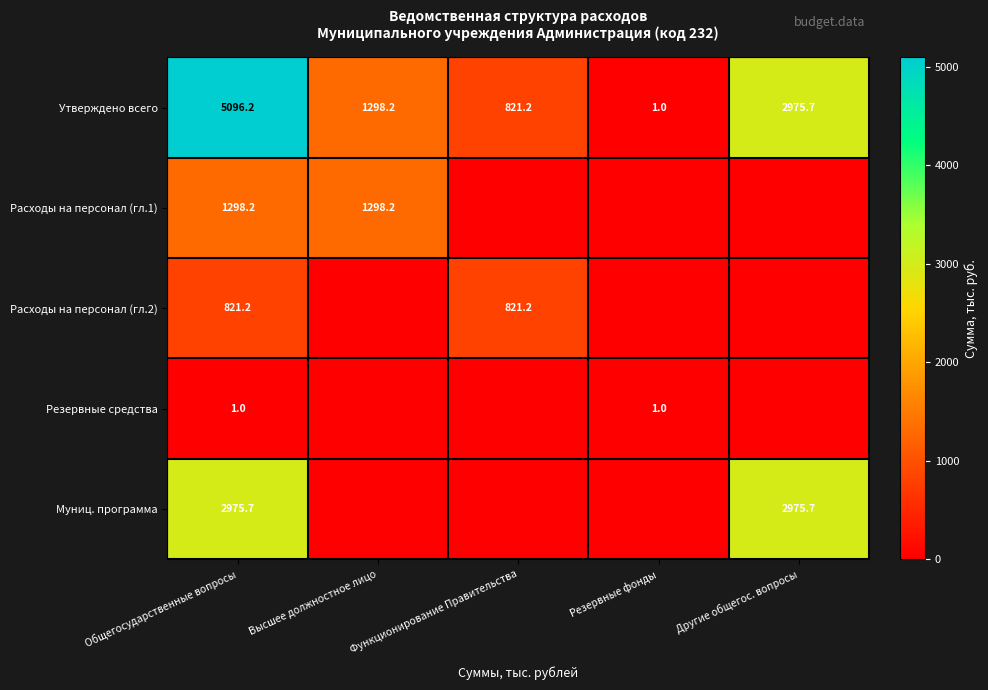

The Расходы на персонал (гл.1) series shows 1760.7 at Общегосударственные вопросы. True or false?

False